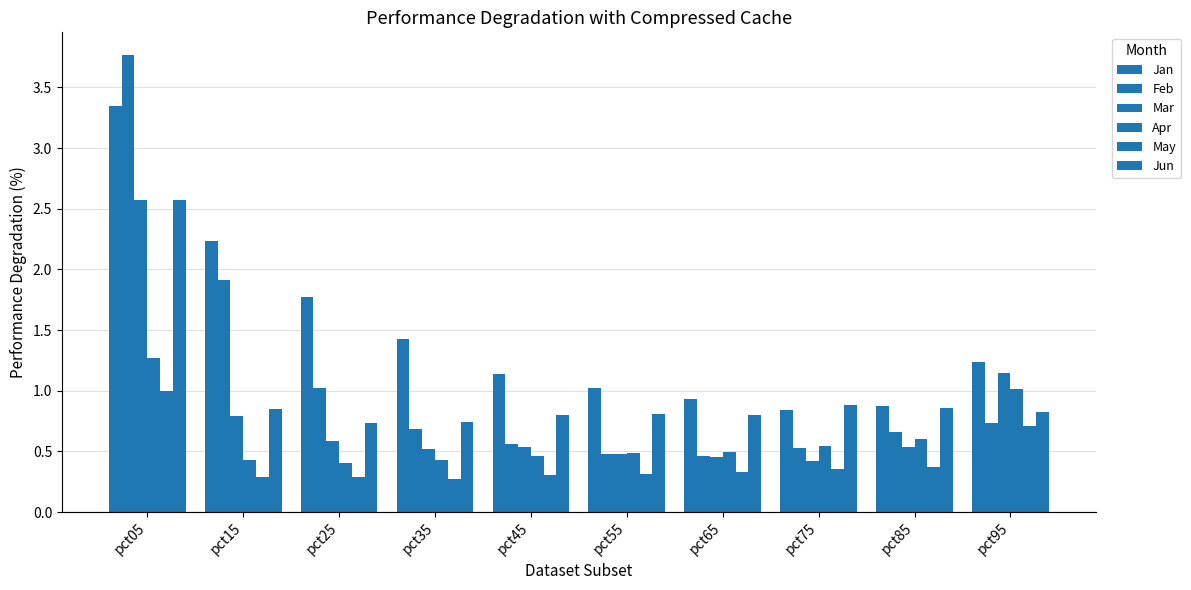

How many bars are there in each group?

6